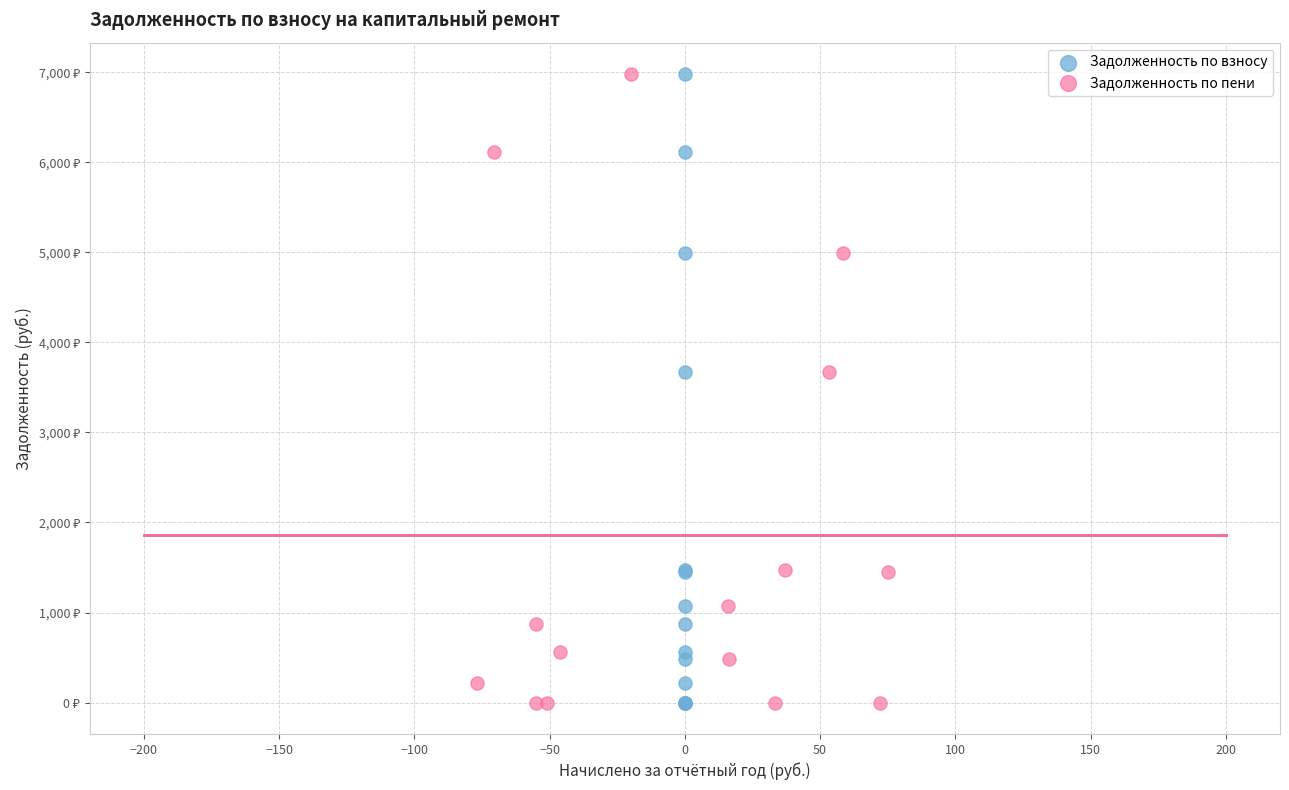

What are all the series names shown in the legend?

Задолженность по взносу, Задолженность по пени